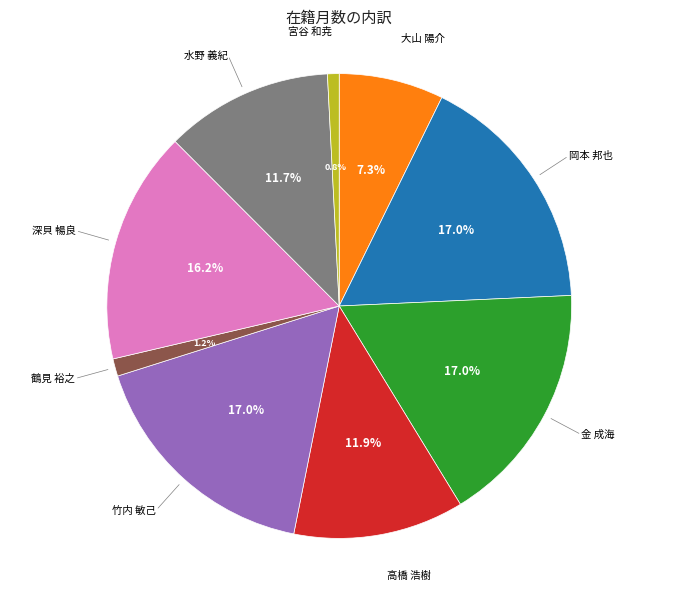

Is there any slice that represents more than half of the pie?

No